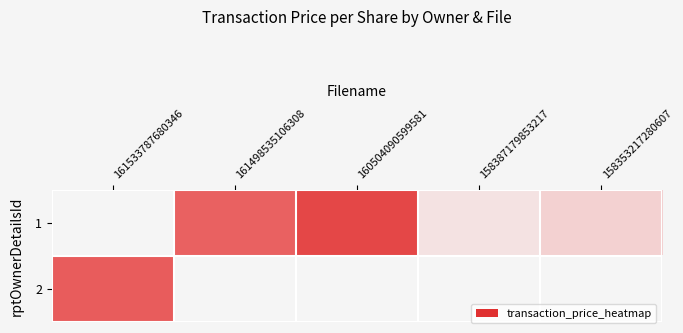

What is the smallest value displayed?

75.6